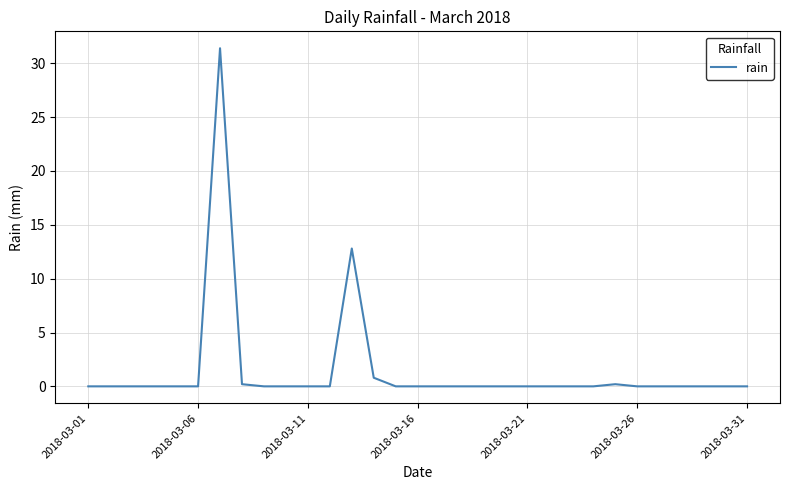

What is the difference between the second highest and second lowest values?

12.8